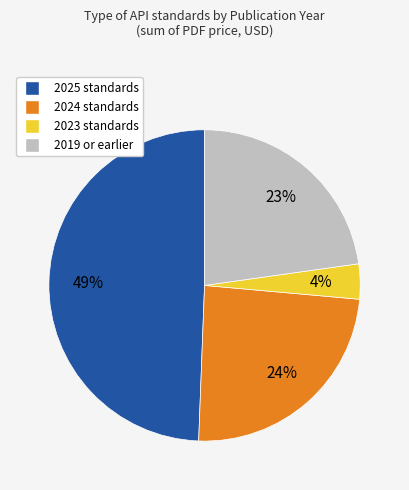

To the nearest percent, what is the average slice percentage?

25%